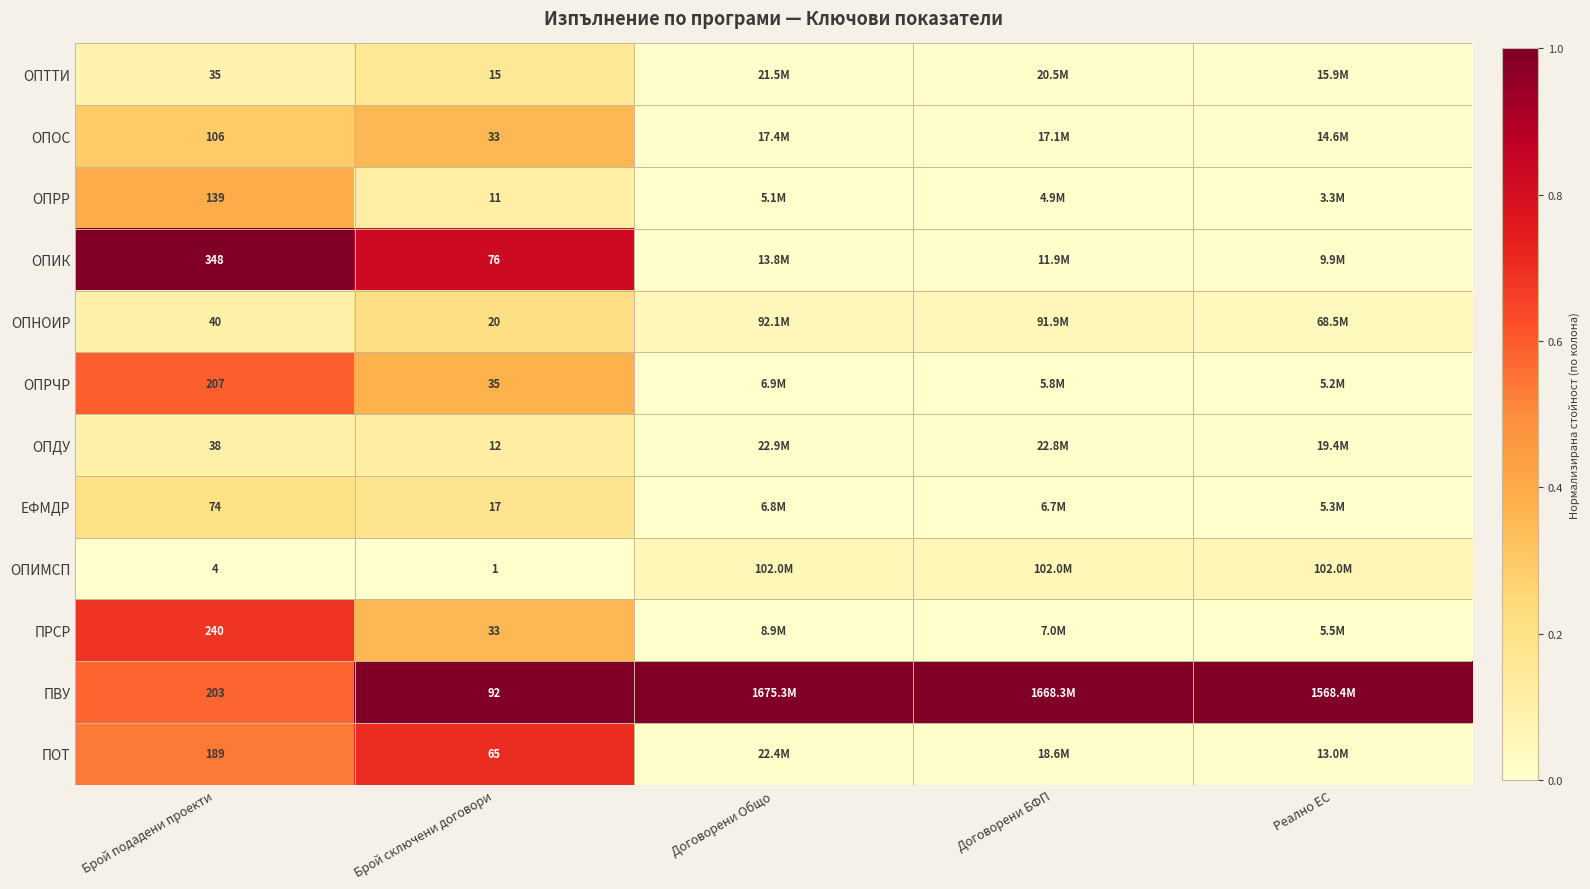

Is the value of ОПРЧР at Брой сключени договори greater than the value of ЕФМДР at Брой сключени договори?

Yes